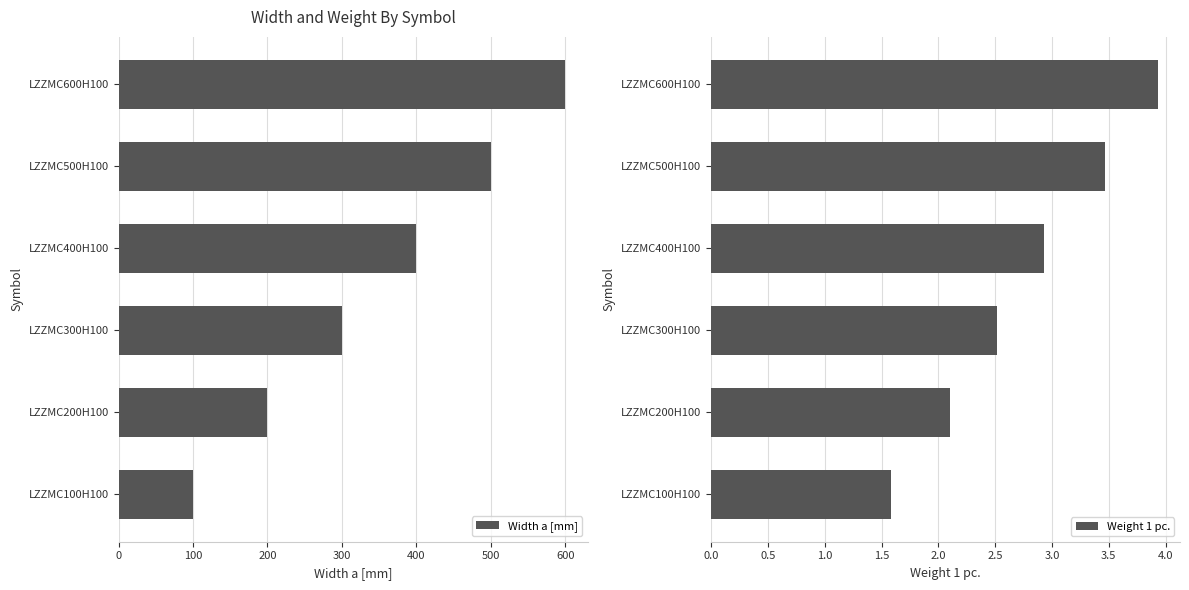

How many distinct data groups are displayed?

2